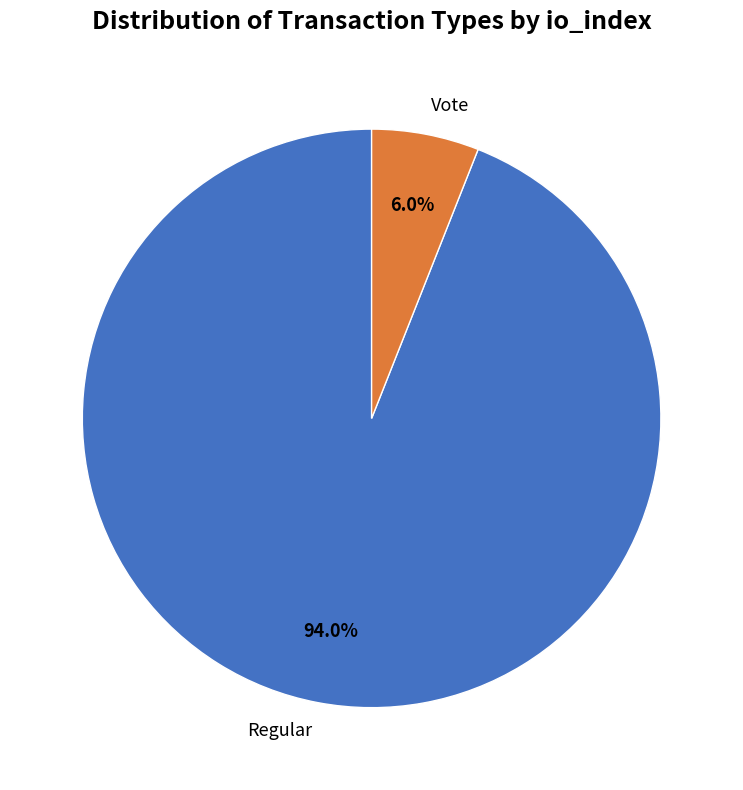

To the nearest percent, what is the average slice percentage?

50%